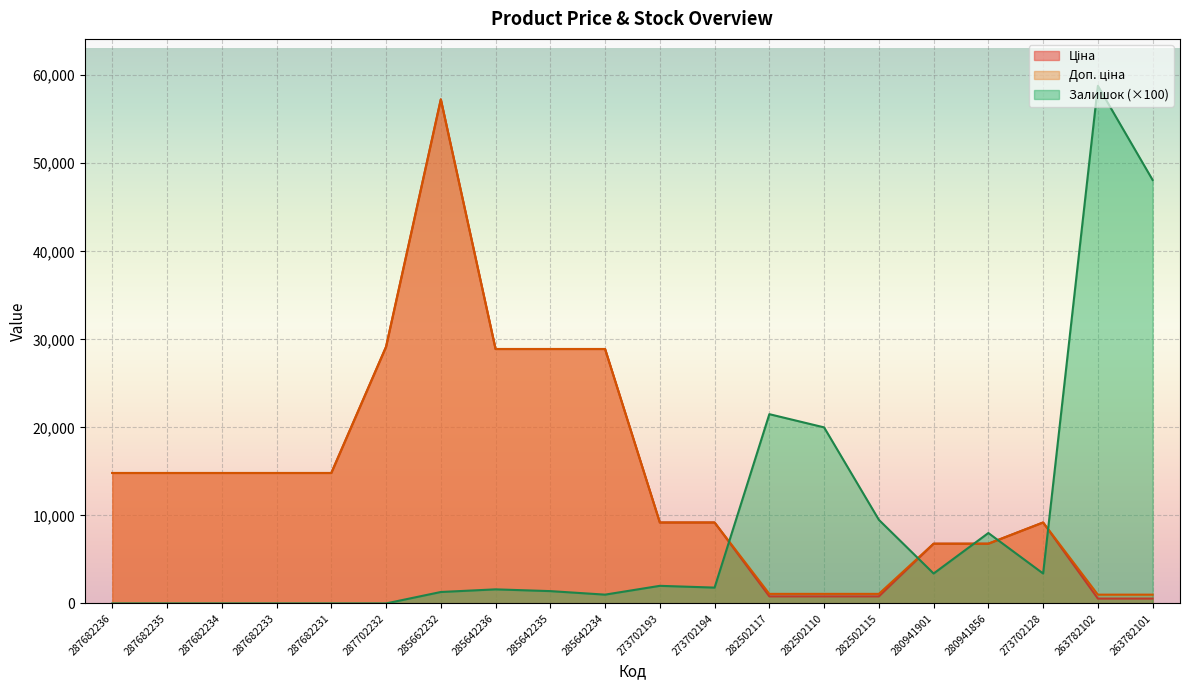

How many interior local peaks does the Доп. ціна series have?

2